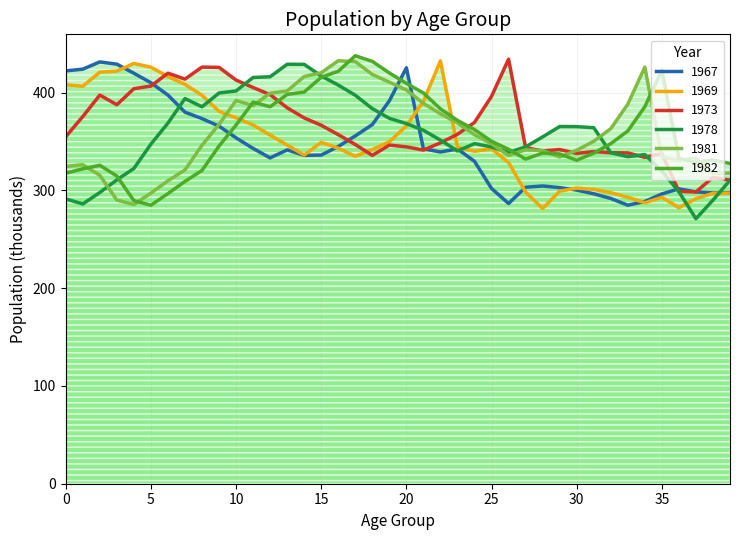

Count the number of categories in the chart.

40